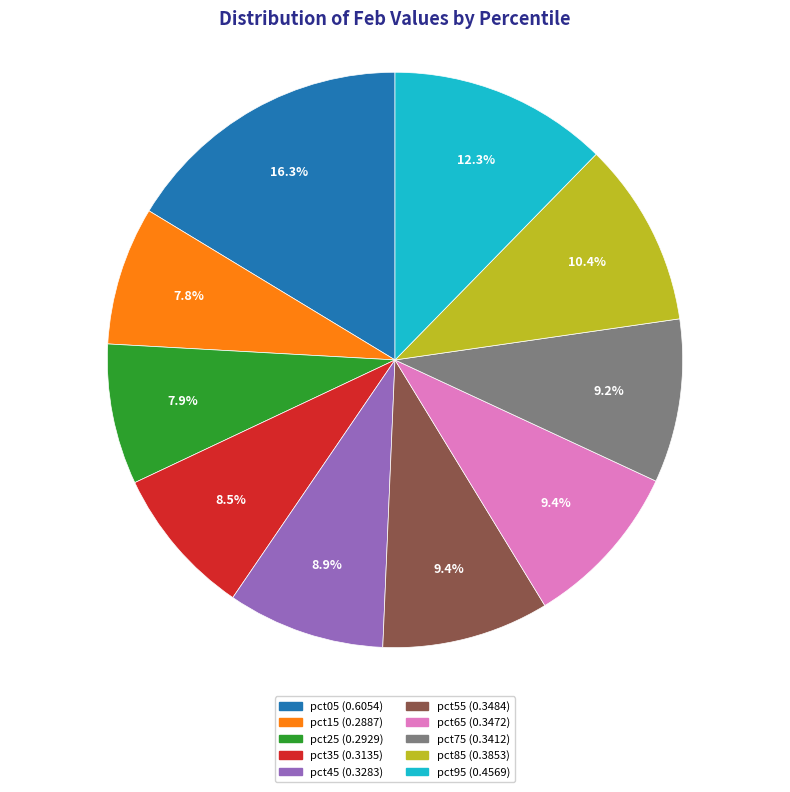

How many segments does this pie chart have?

10